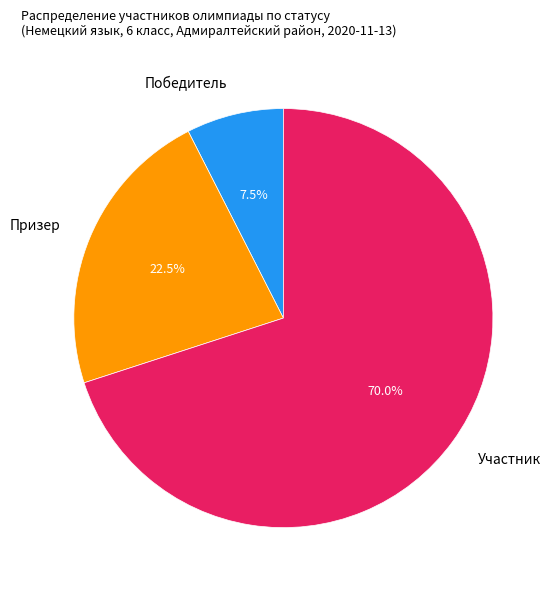

Is there any slice that represents more than half of the pie?

Yes